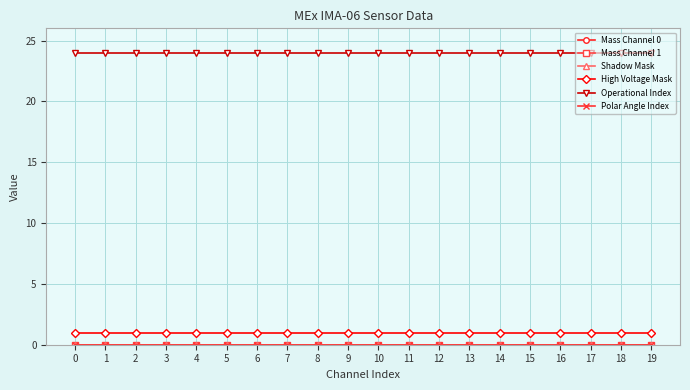

True or false: Mass Channel 1 and High Voltage Mask intersect in this chart.

False